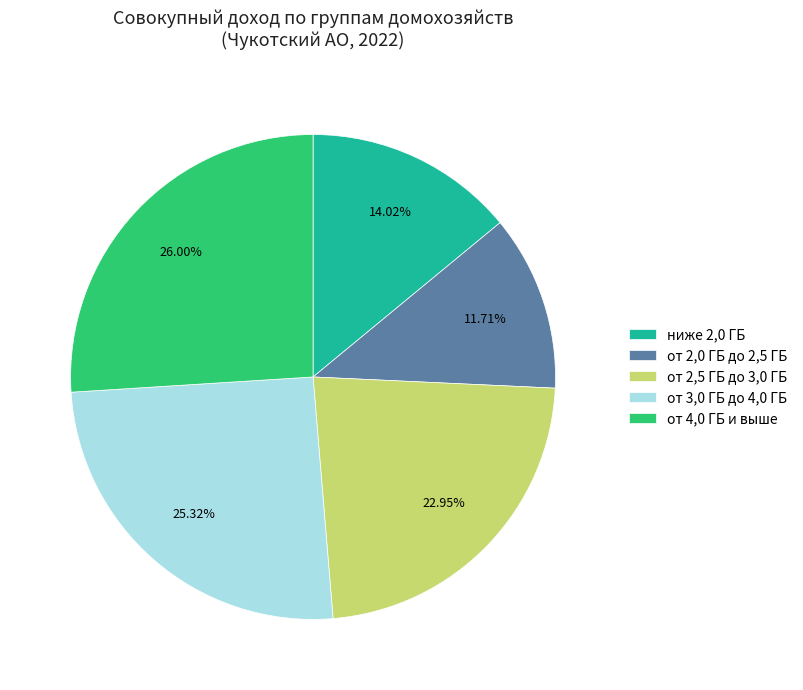

Rank the categories by value from highest to lowest.

от 4,0 ГБ и выше, от 3,0 ГБ до 4,0 ГБ, от 2,5 ГБ до 3,0 ГБ, ниже 2,0 ГБ, от 2,0 ГБ до 2,5 ГБ